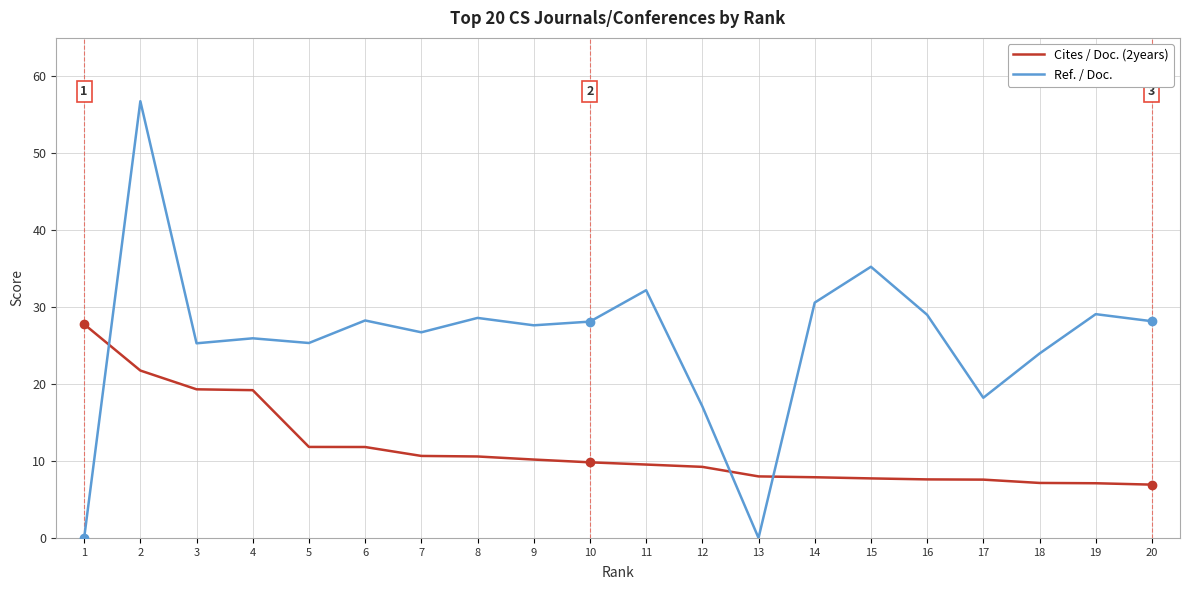

Where does the Cites / Doc. (2years) series first go above 9?

1